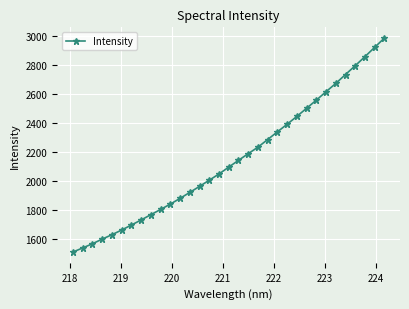

What is the value of the 15th point from the left?

2006.2